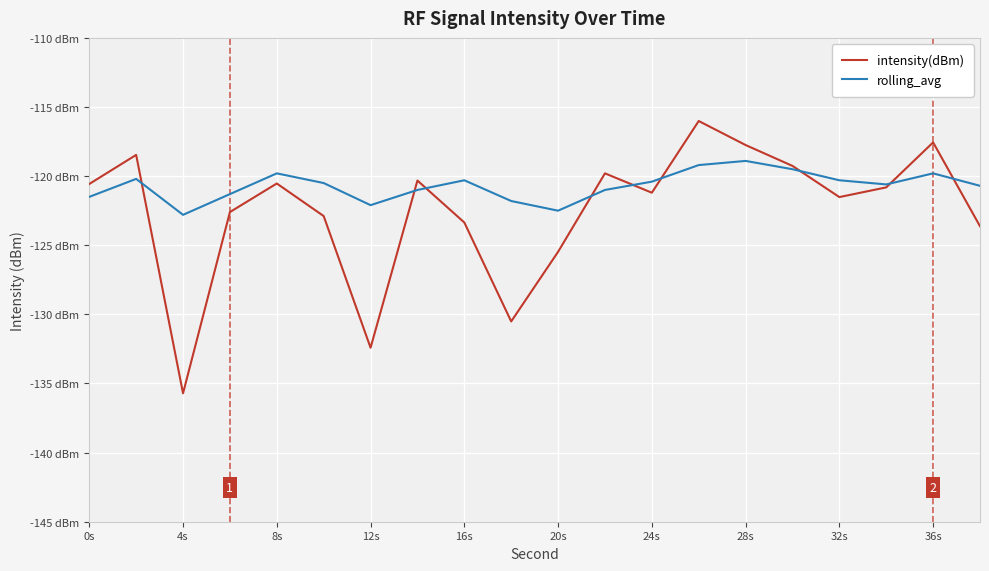

Which series ends up on top after the final intersection of intensity(dBm) and rolling_avg?

rolling_avg